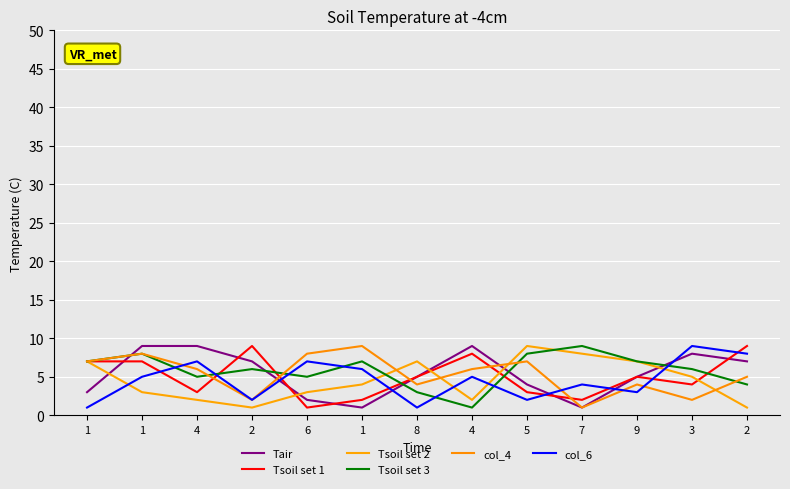

How many intersections are there between Tair and Tsoil set 2?

5